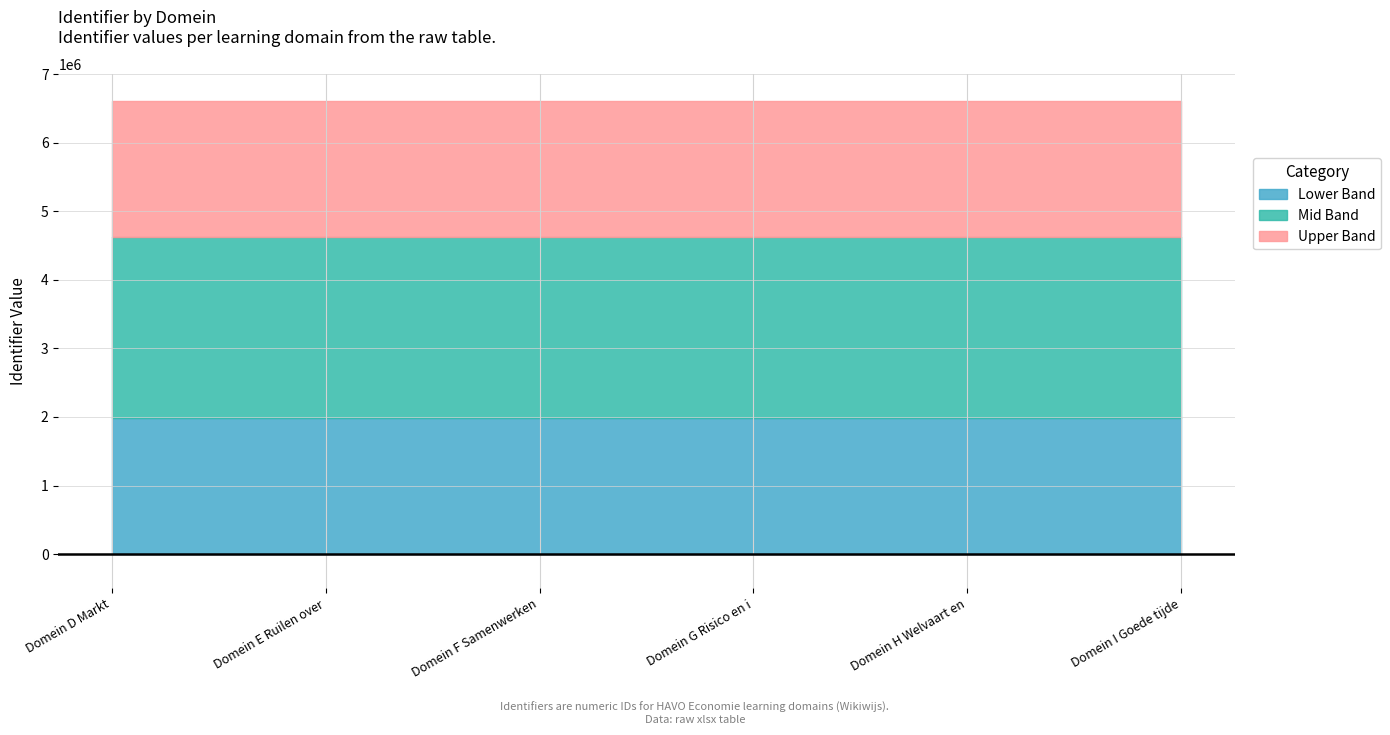

True or false: the data shows 3305181 at Domein I Goede tijden slechte tijden.

False